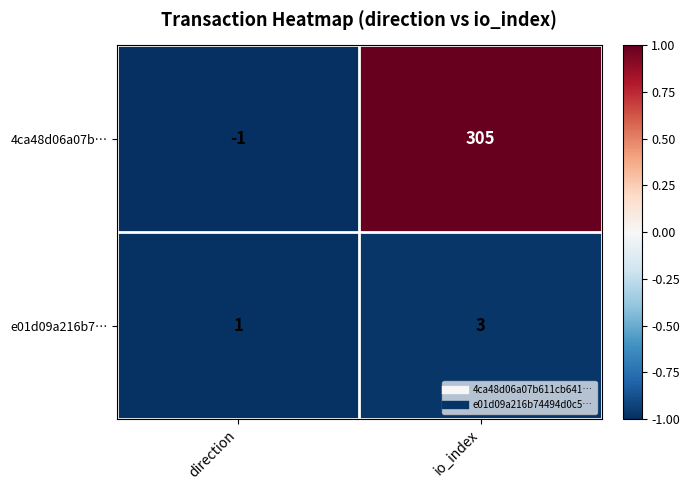

Is it true that e01d09a216b7… equals 2 at direction?

False